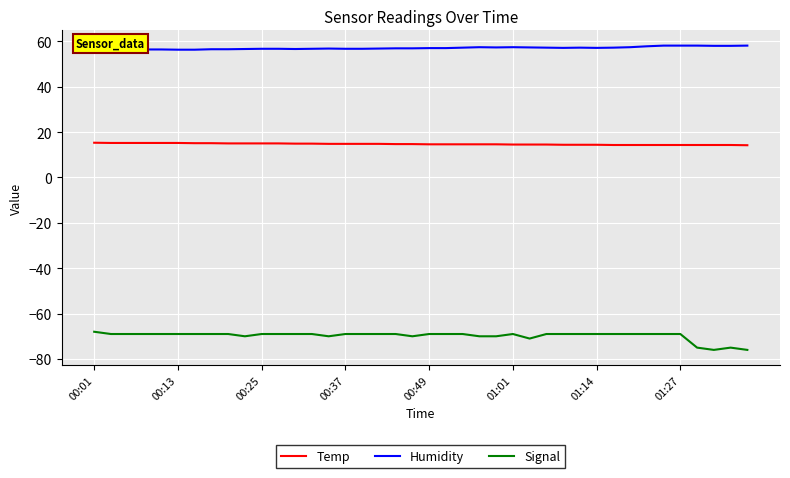

Which series has the largest total across all categories?

Humidity